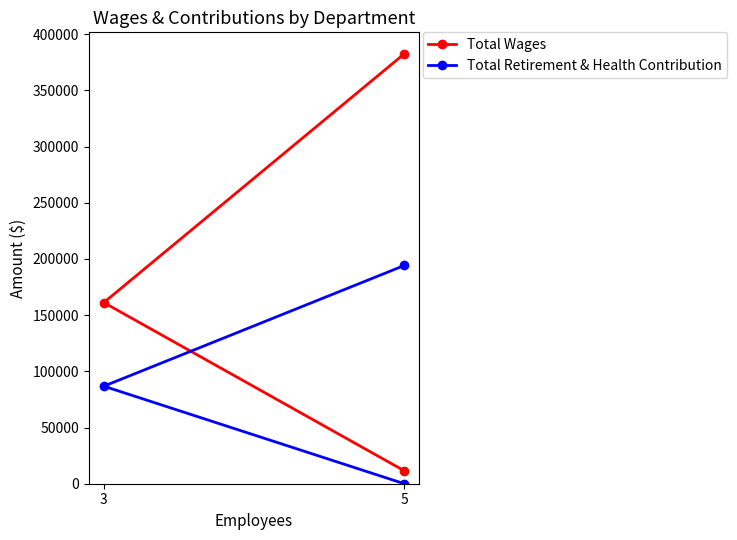

What is the sum of the Total Wages values at 3 and 5?

543764